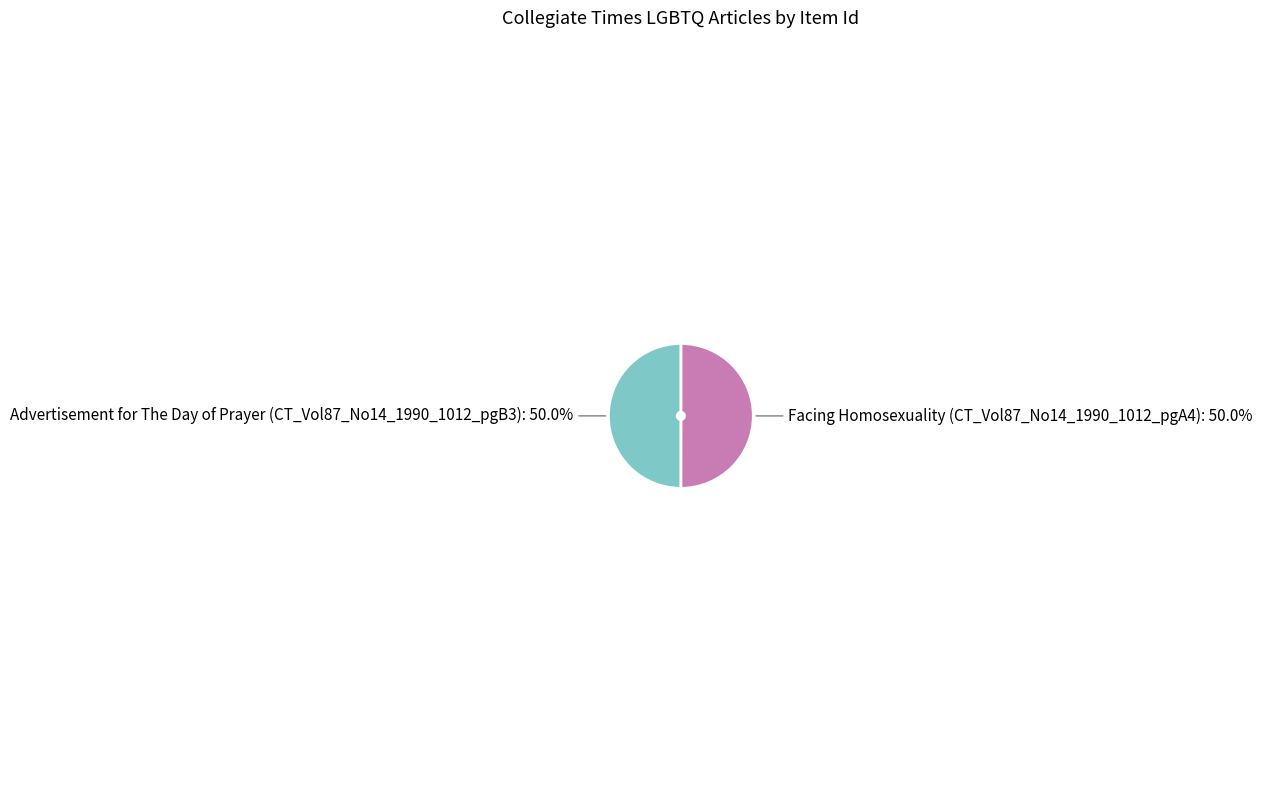

Count the number of slices in the pie.

2